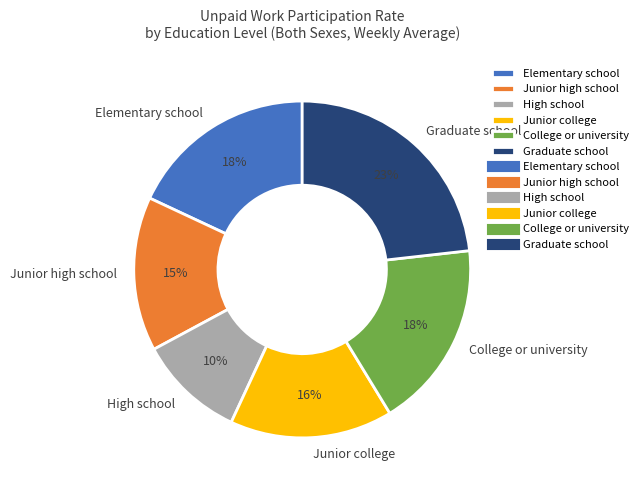

Is the sum of Junior high school and High school greater than half?

No